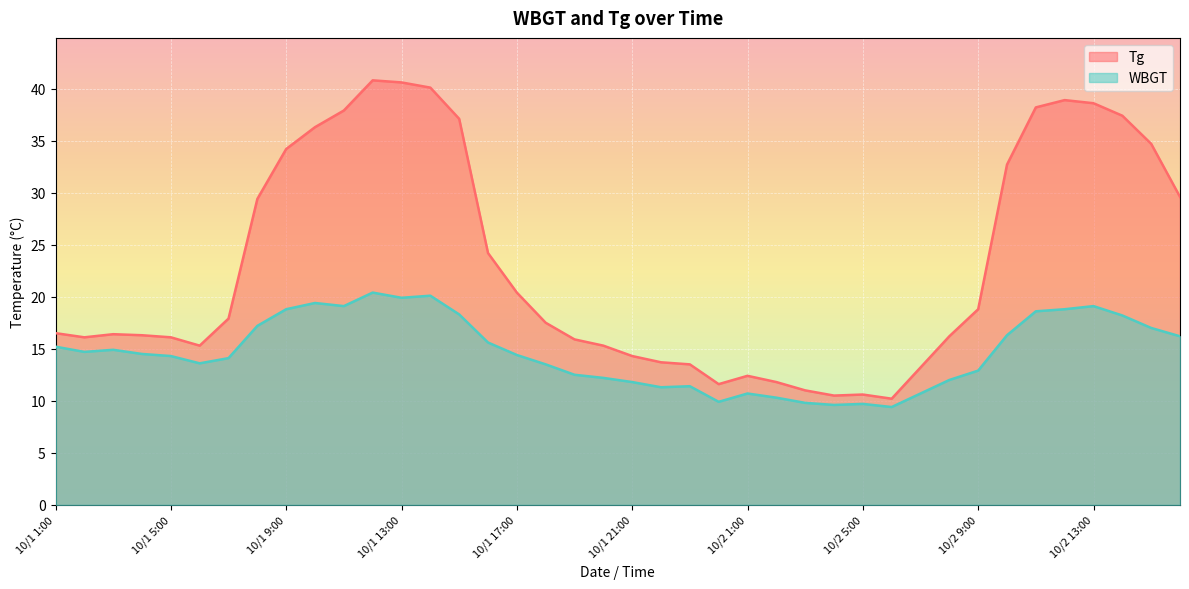

Reading left to right, what are all the values shown in this chart?

Tg: 10/1 1:00=16.5	10/1 2:00=16.1	10/1 3:00=16.4	10/1 4:00=16.3	10/1 5:00=16.1	10/1 6:00=15.3	10/1 7:00=17.9	10/1 8:00=29.4	10/1 9:00=34.2	10/1 10:00=36.3	10/1 11:00=37.9	10/1 12:00=40.8	10/1 13:00=40.6	10/1 14:00=40.1	10/1 15:00=37.1	10/1 16:00=24.2	10/1 17:00=20.4	10/1 18:00=17.5	10/1 19:00=15.9	10/1 20:00=15.3	10/1 21:00=14.3	10/1 22:00=13.7	10/1 23:00=13.5	10/1 24:00=11.6	10/2 1:00=12.4	10/2 2:00=11.8	10/2 3:00=11.0	10/2 4:00=10.5	10/2 5:00=10.6	10/2 6:00=10.2	10/2 7:00=13.2	10/2 8:00=16.2	10/2 9:00=18.8	10/2 10:00=32.7	10/2 11:00=38.2	10/2 12:00=38.9	10/2 13:00=38.6	10/2 14:00=37.4	10/2 15:00=34.7	10/2 16:00=29.6
WBGT: 10/1 1:00=15.2	10/1 2:00=14.7	10/1 3:00=14.9	10/1 4:00=14.5	10/1 5:00=14.3	10/1 6:00=13.6	10/1 7:00=14.1	10/1 8:00=17.2	10/1 9:00=18.8	10/1 10:00=19.4	10/1 11:00=19.1	10/1 12:00=20.4	10/1 13:00=19.9	10/1 14:00=20.1	10/1 15:00=18.3	10/1 16:00=15.6	10/1 17:00=14.4	10/1 18:00=13.5	10/1 19:00=12.5	10/1 20:00=12.2	10/1 21:00=11.8	10/1 22:00=11.3	10/1 23:00=11.4	10/1 24:00=9.9	10/2 1:00=10.7	10/2 2:00=10.3	10/2 3:00=9.8	10/2 4:00=9.6	10/2 5:00=9.7	10/2 6:00=9.4	10/2 7:00=10.7	10/2 8:00=12.0	10/2 9:00=12.9	10/2 10:00=16.3	10/2 11:00=18.6	10/2 12:00=18.8	10/2 13:00=19.1	10/2 14:00=18.2	10/2 15:00=17.0	10/2 16:00=16.2